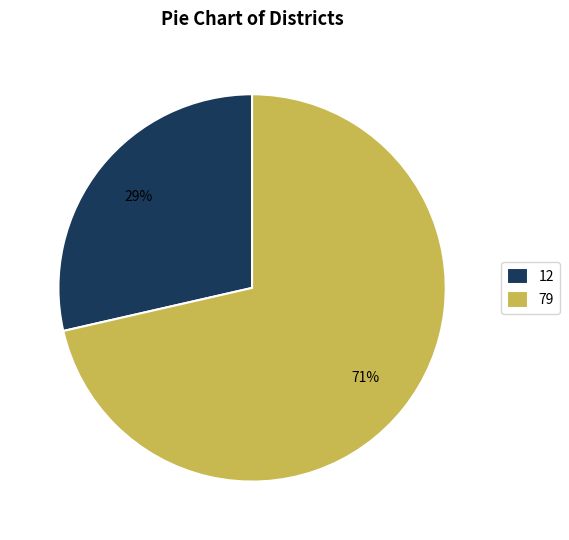

Between 79 and 12, which is larger?

79